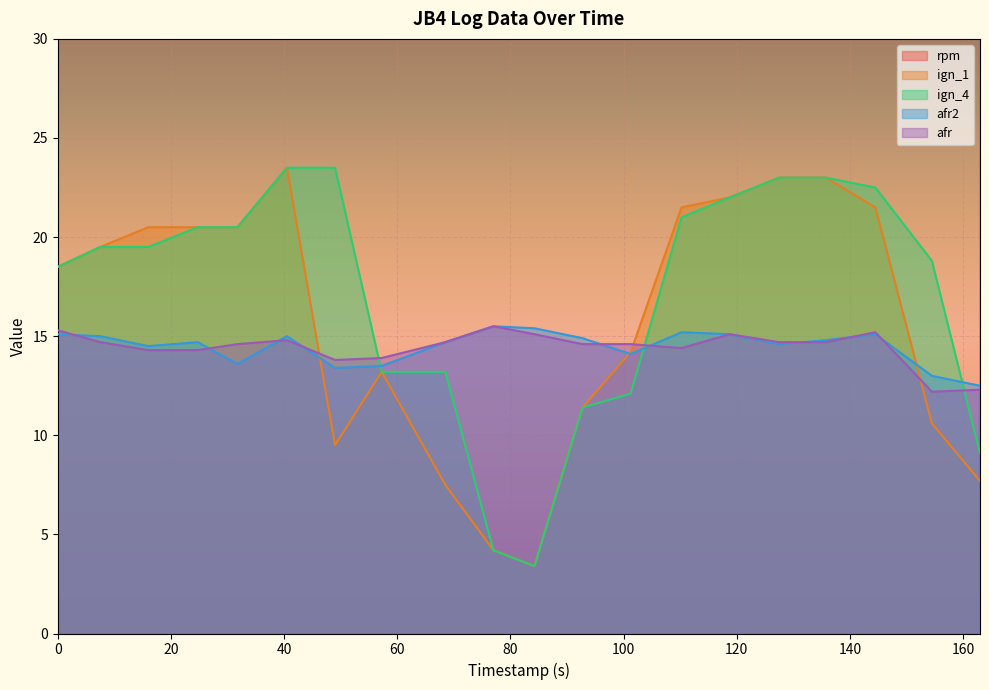

Is it true that rpm equals 1132.0 at 144.5?

True